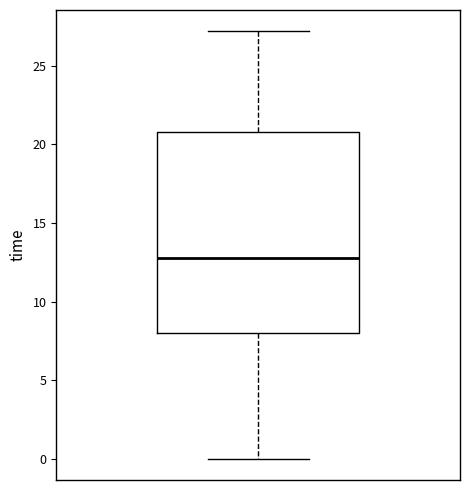

Read this box plot against the y-axis: the position of the median line, the range covered by the box, and the ends of both whiskers. The values are not printed on the chart, so give them approximately, as read against the axis.

median 13, box 8 to 21, whiskers 0 to 27